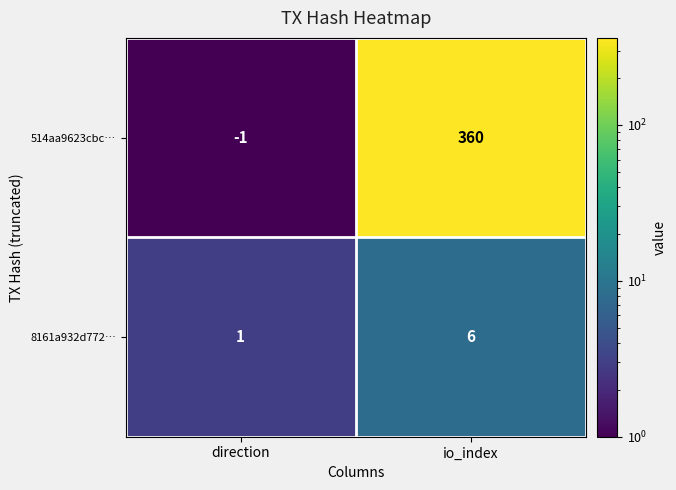

Which series has the largest range (max minus min)?

514aa9623cbc…